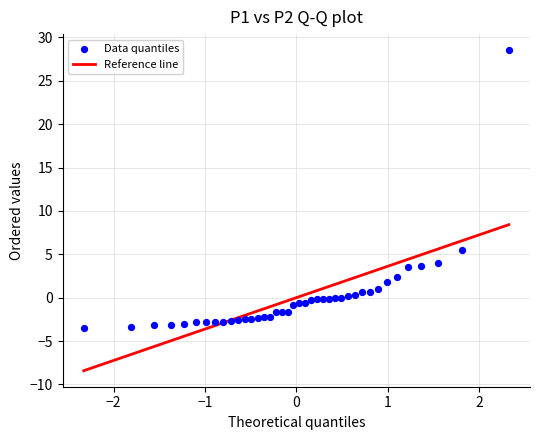

What is the range of X values (max minus min)?

4.7